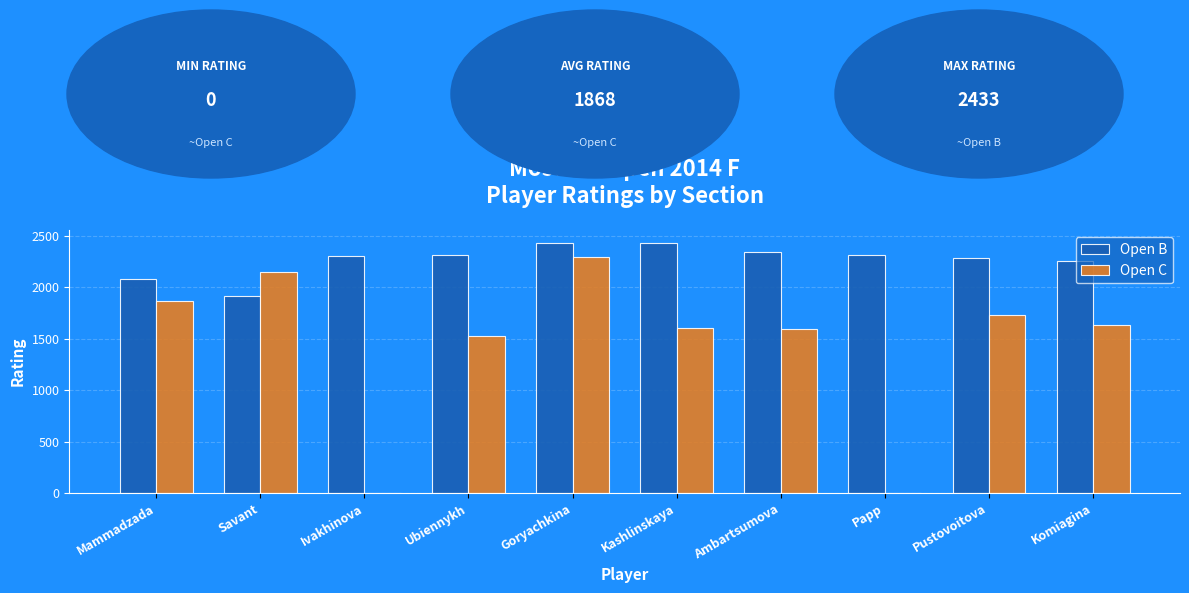

True or false: Open C has a value of 724 at Pustovoitova.

False